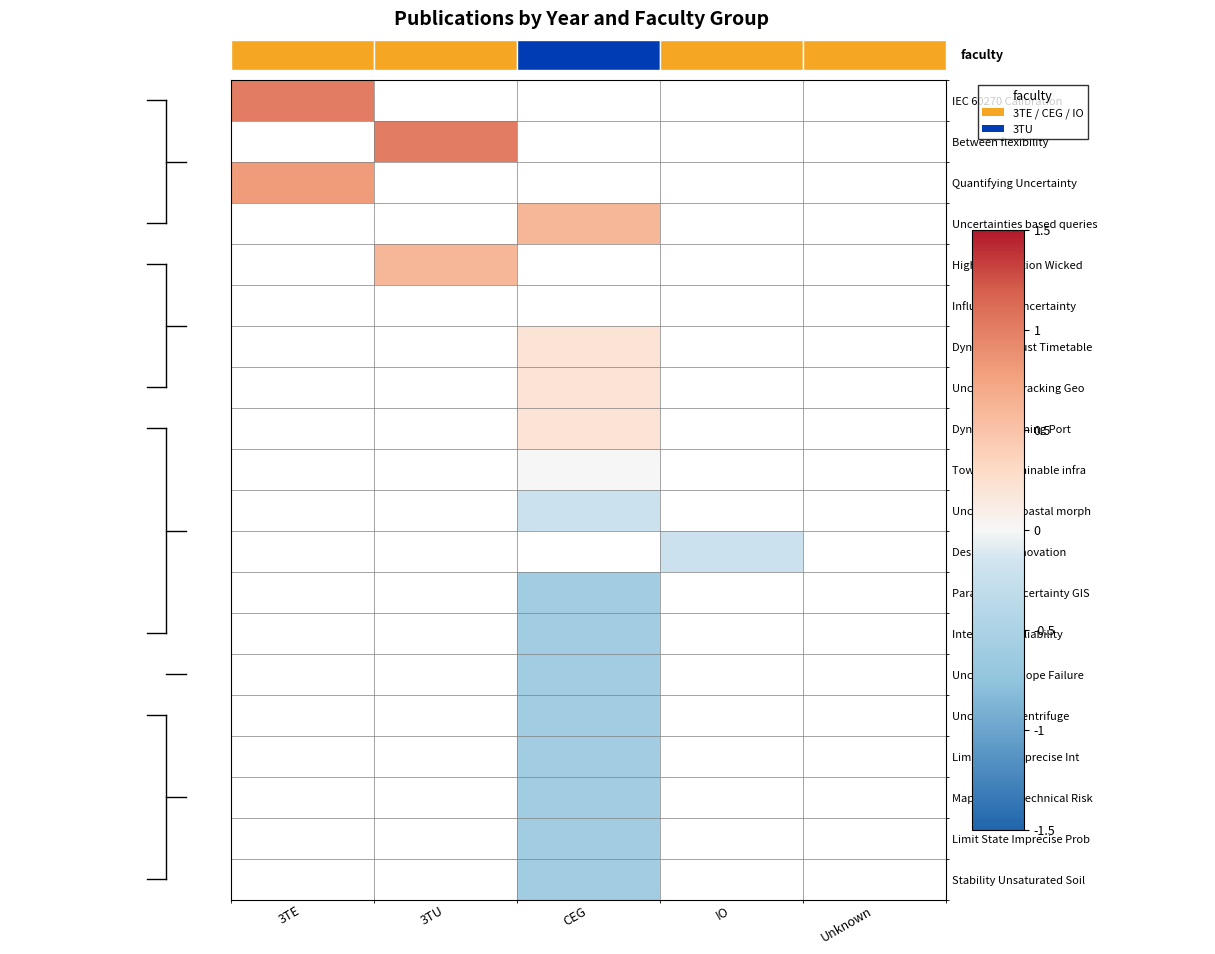

Is the value of Quantifying Uncertainty at 3TU greater than the value of IEC 60270 Calibration at Unknown?

No